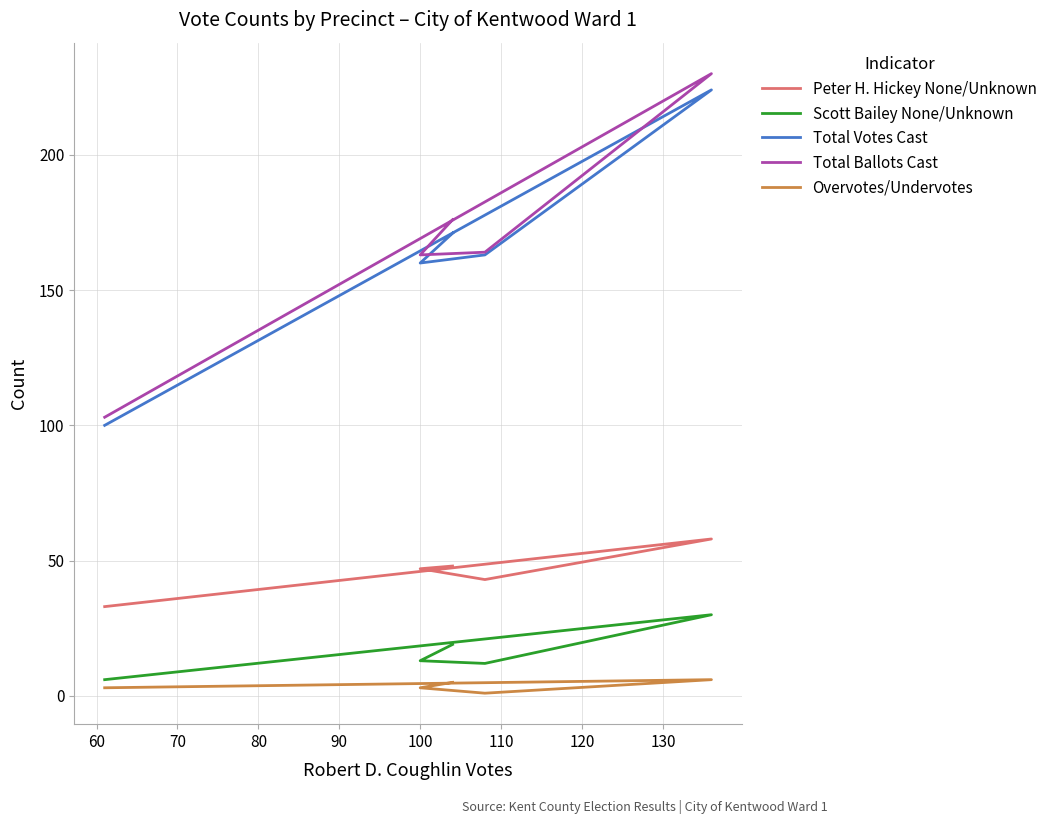

What is the difference between the maximum and second lowest values in the Total Votes Cast series?

64